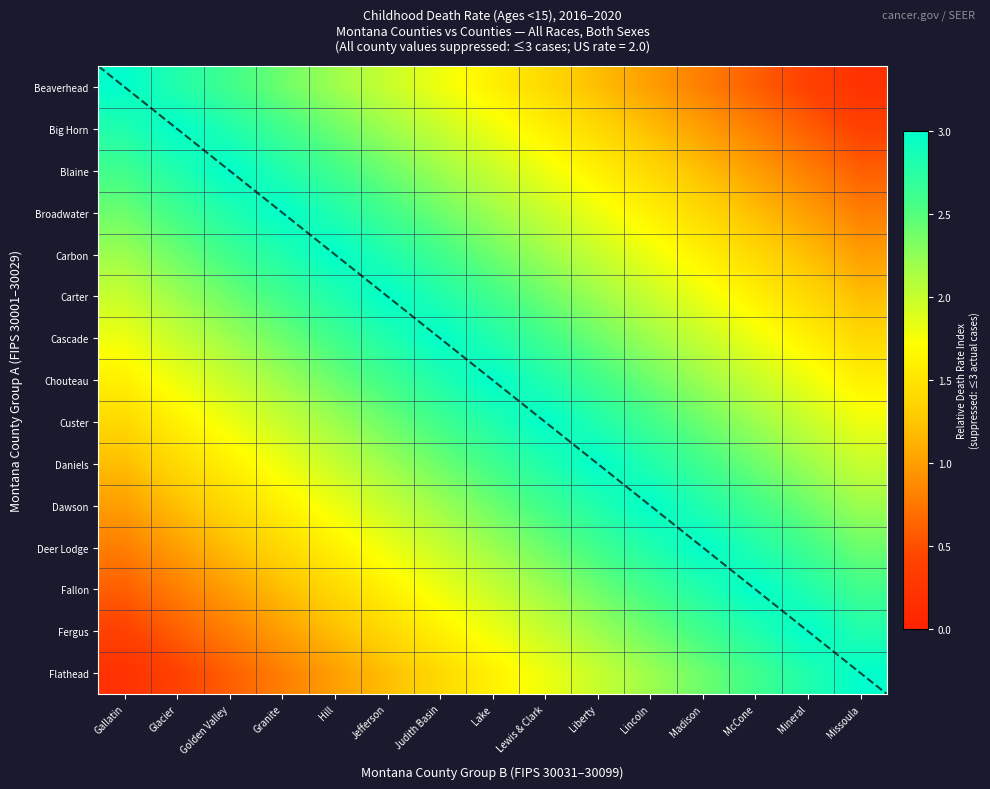

Count the number of categories in the chart.

15